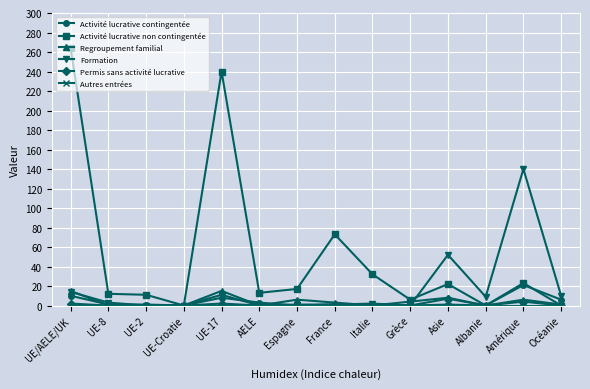

What is the label of the 11th point from the left?

Asie